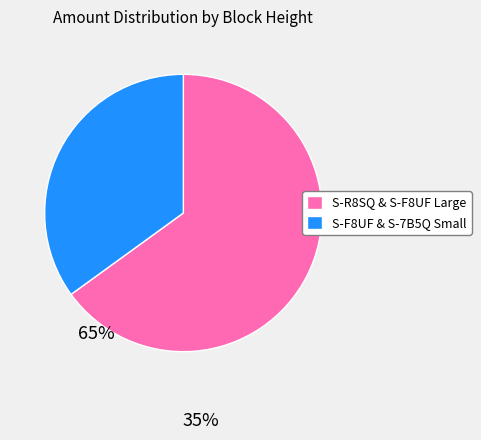

What is the ratio of the value at S-F8UF & S-7B5Q Small to the value at S-R8SQ & S-F8UF Large?

0.5